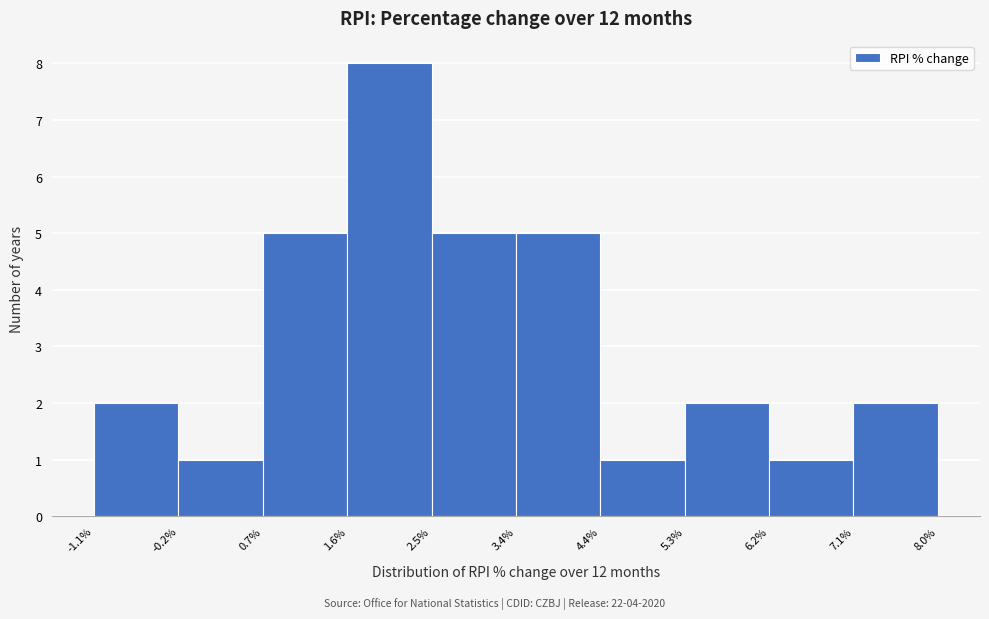

How tall is the bar that spans 2.5% to 3.4% on the x-axis? The values are not printed on the chart, so give them approximately, as read against the axis.

5